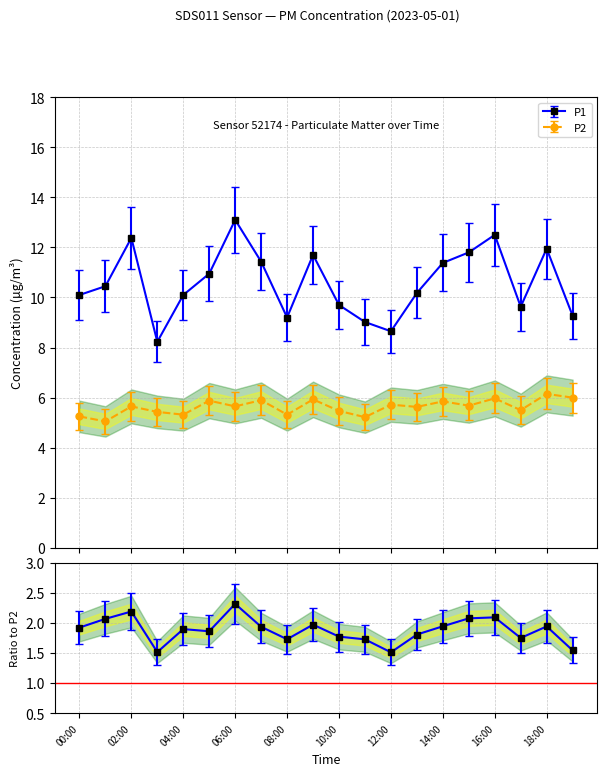

Rank the series by their average value, from highest to lowest.

P1, P2